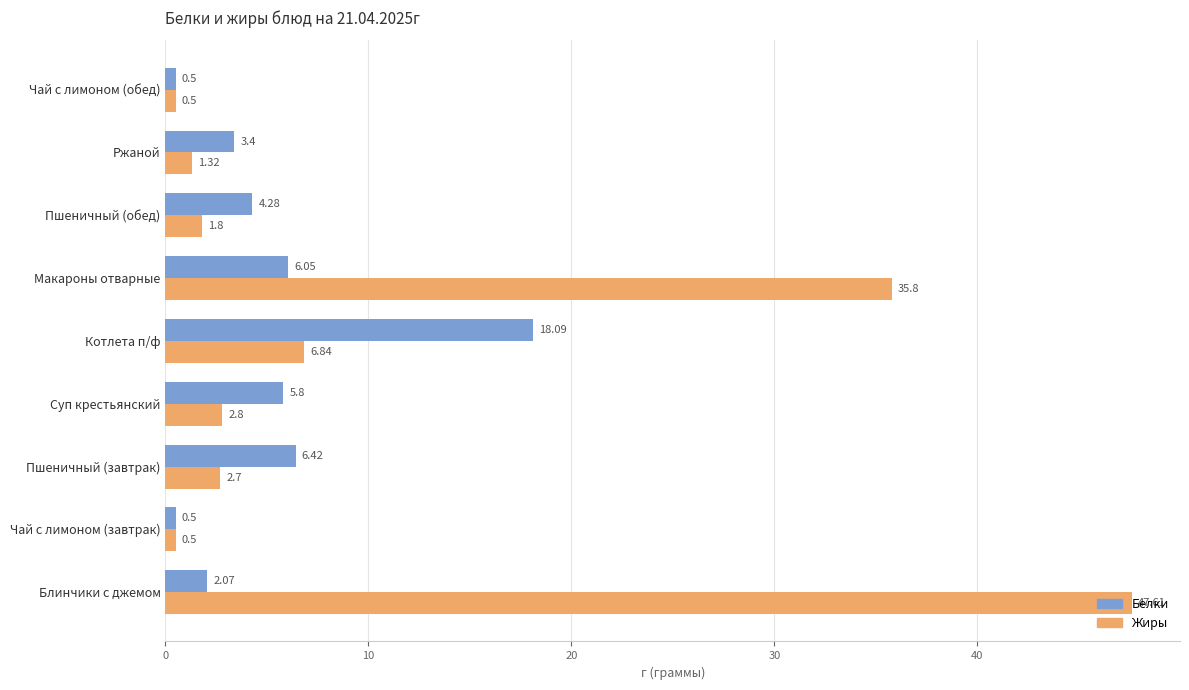

What are all the series names shown in the legend?

Белки, Жиры